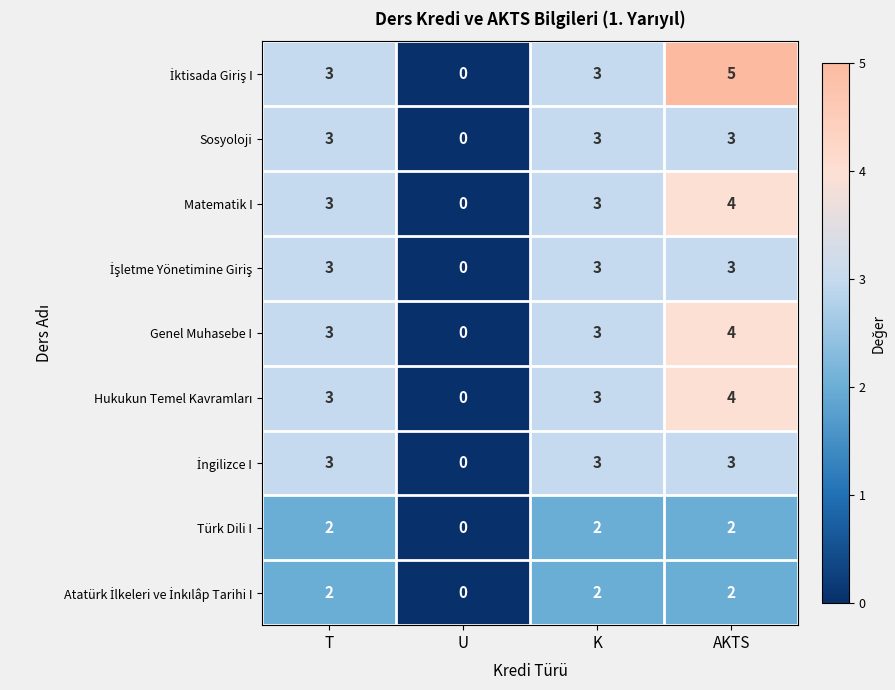

Is it true that Sosyoloji equals 1 at K?

False